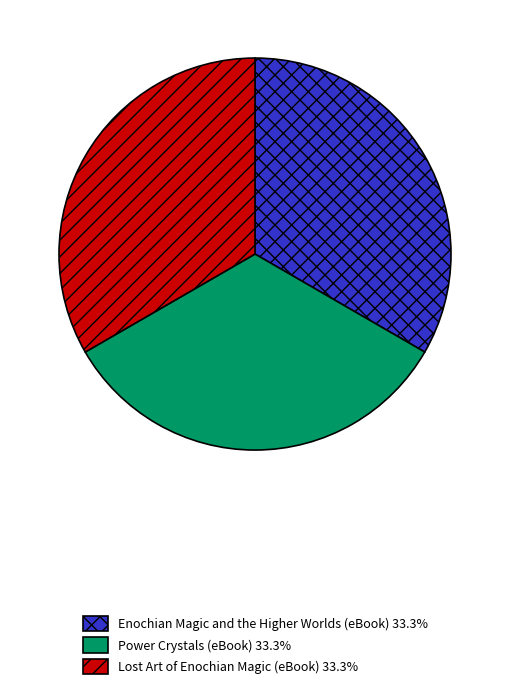

Is it true that Lost Art of Enochian Magic (eBook) is 27% of the pie?

False